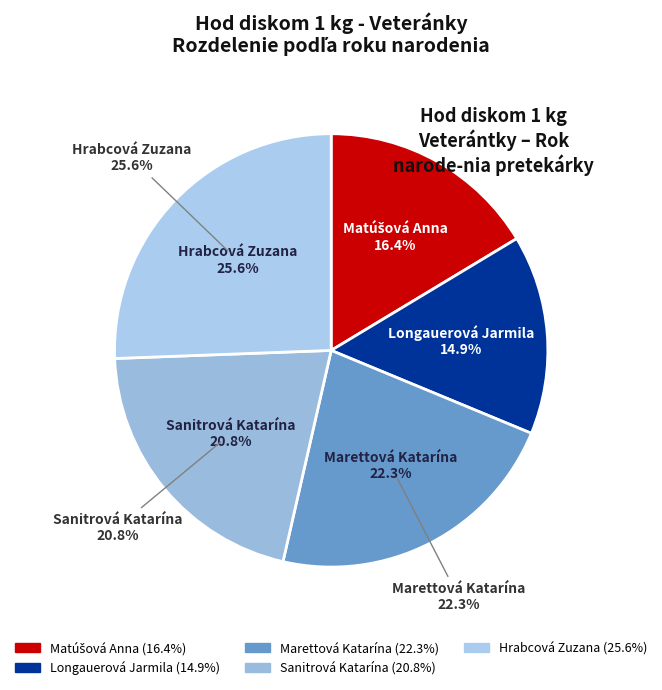

The Sanitrová Katarína slice represents 12% of the pie. True or false?

False